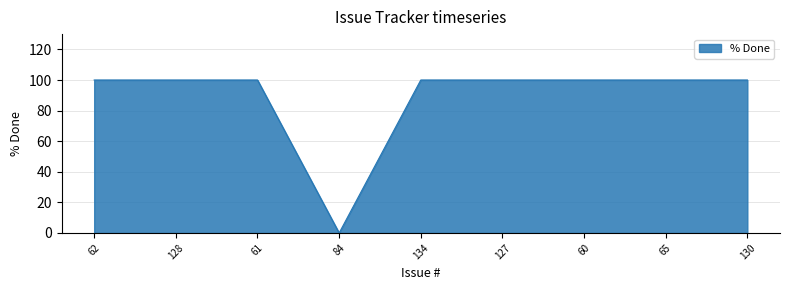

The chart shows a value of 65 at 130. True or false?

False